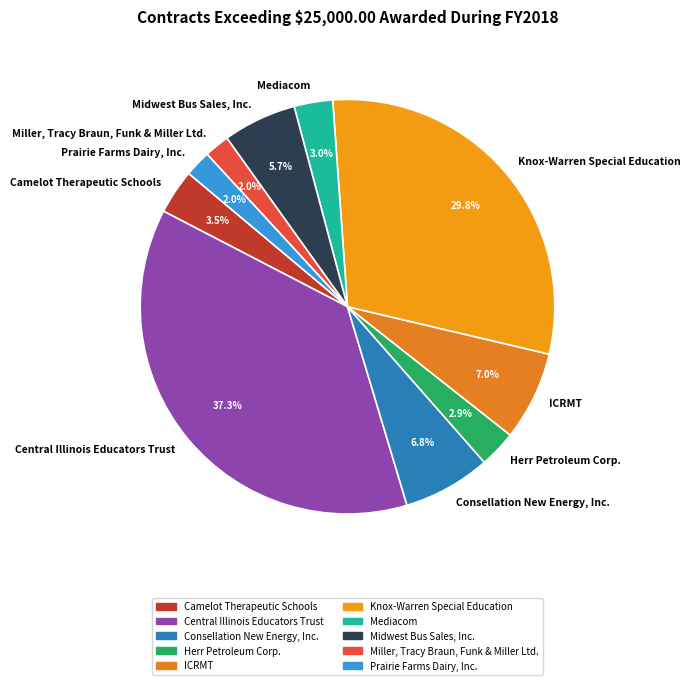

What is the ratio of the value at Central Illinois Educators Trust to the value at Mediacom?

12.4